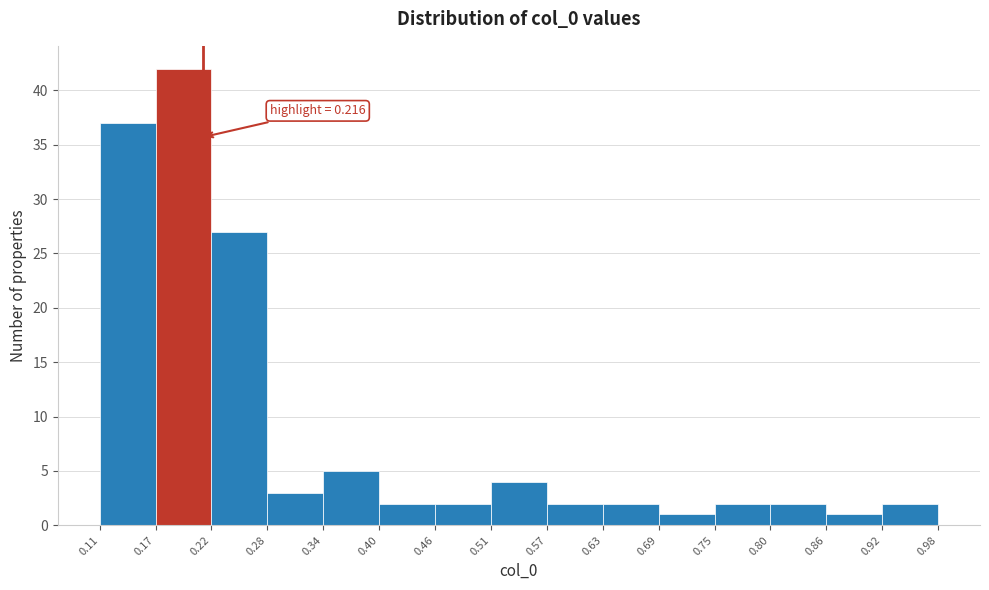

Over which range of the x-axis is the bar tallest?

0.17 to 0.22